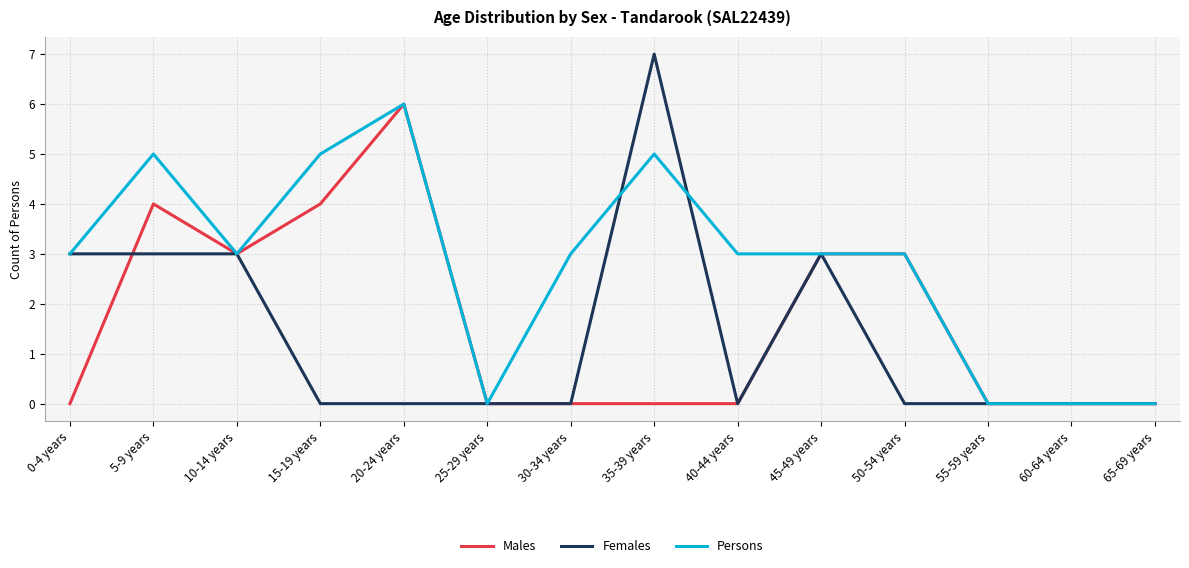

The value of Persons at 50-54 years is 3. True or false?

True